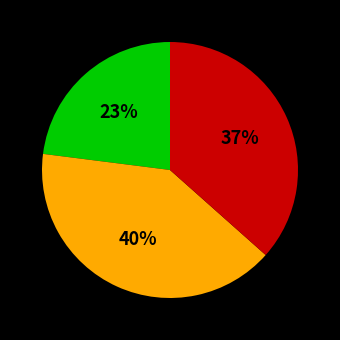

To the nearest percent, what is the average slice percentage?

33%